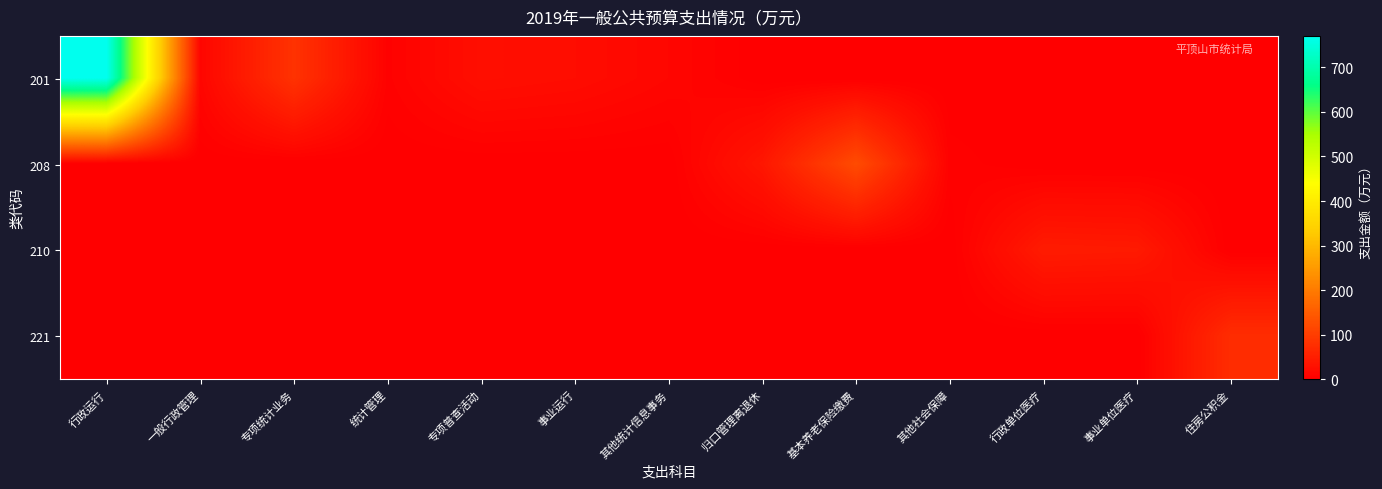

Reading left to right, what are all the values shown in this chart?

201: 行政运行=770.8	一般行政管理=11.0	专项统计业务=82.9	统计管理=5.1	专项普查活动=25.0	事业运行=21.2	其他统计信息事务=12.0	归口管理离退休=0.0	基本养老保险缴费=0.0	其他社会保障=0.0	行政单位医疗=0.0	事业单位医疗=0.0	住房公积金=0.0
208: 行政运行=0.0	一般行政管理=0.0	专项统计业务=0.0	统计管理=0.0	专项普查活动=0.0	事业运行=0.0	其他统计信息事务=0.0	归口管理离退休=37.5	基本养老保险缴费=122.8	其他社会保障=4.6	行政单位医疗=0.0	事业单位医疗=0.0	住房公积金=0.0
210: 行政运行=0.0	一般行政管理=0.0	专项统计业务=0.0	统计管理=0.0	专项普查活动=0.0	事业运行=0.0	其他统计信息事务=0.0	归口管理离退休=0.0	基本养老保险缴费=0.0	其他社会保障=0.0	行政单位医疗=45.1	事业单位医疗=43.0	住房公积金=0.0
221: 行政运行=0.0	一般行政管理=0.0	专项统计业务=0.0	统计管理=0.0	专项普查活动=0.0	事业运行=0.0	其他统计信息事务=0.0	归口管理离退休=0.0	基本养老保险缴费=0.0	其他社会保障=0.0	行政单位医疗=0.0	事业单位医疗=0.0	住房公积金=73.7